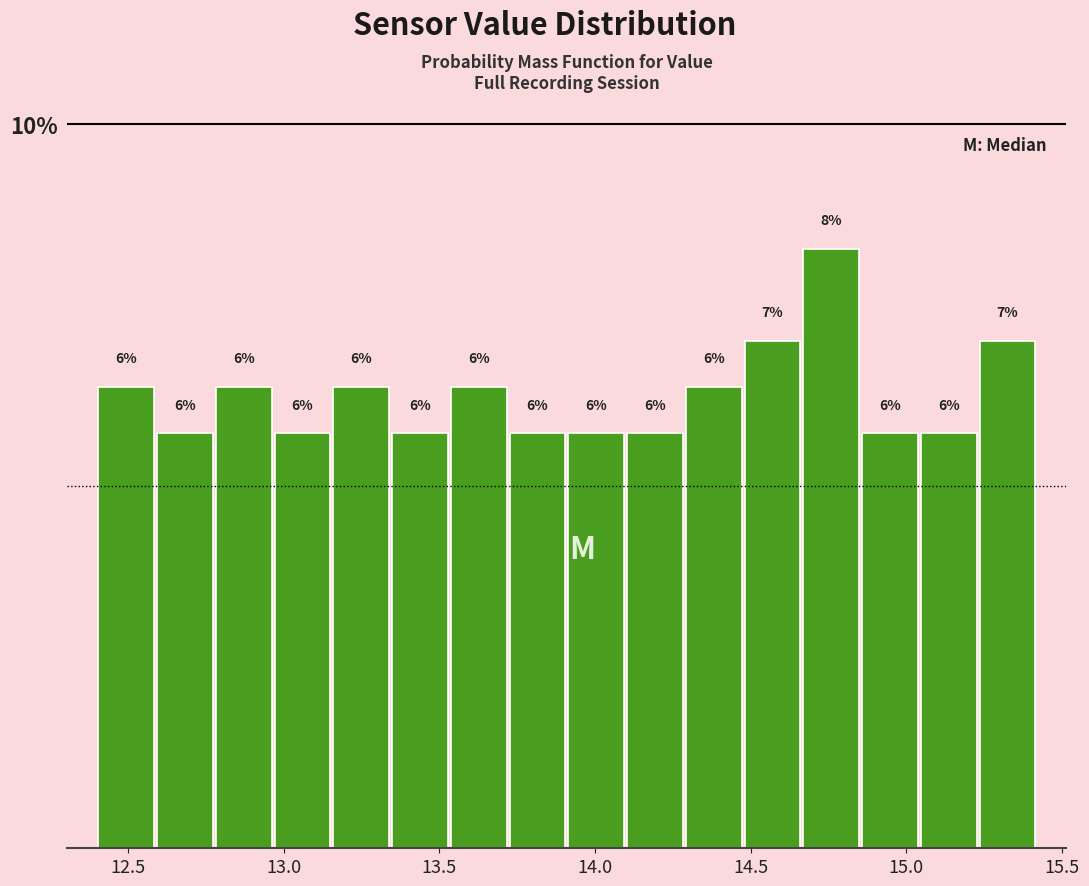

Read against the x-axis, roughly where is the centre of the tallest bar?

14.75